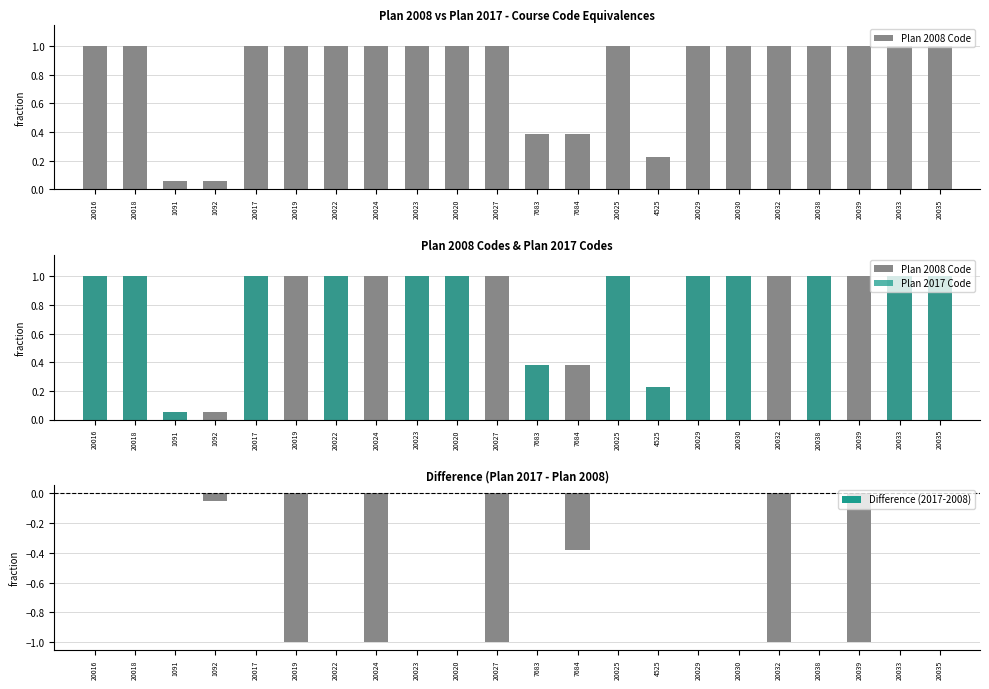

What is the label of the 11th bar from the right?

7683